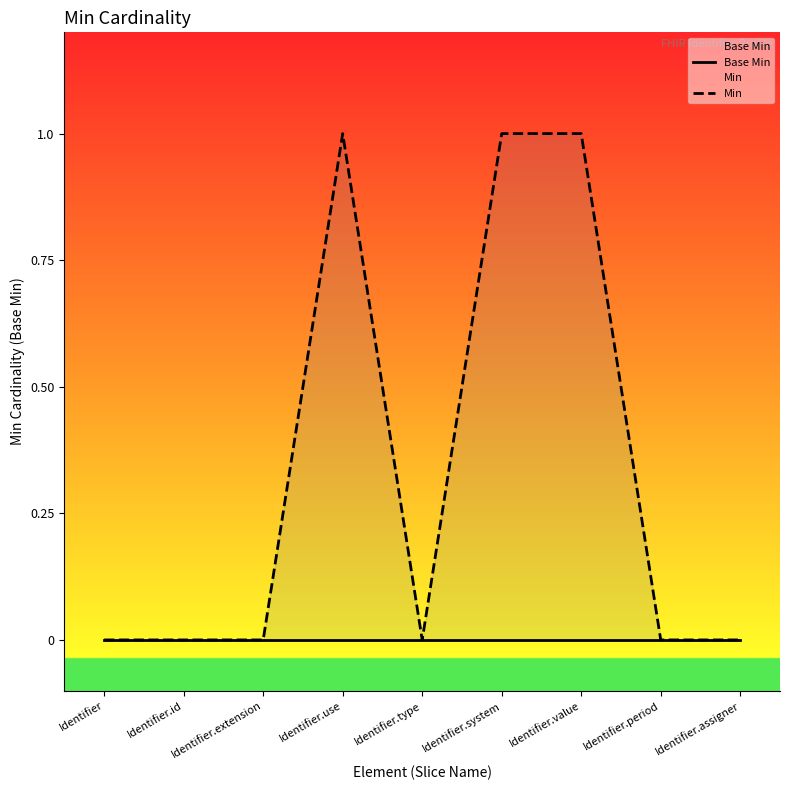

True or false: Min and Base Min cross at least once.

False